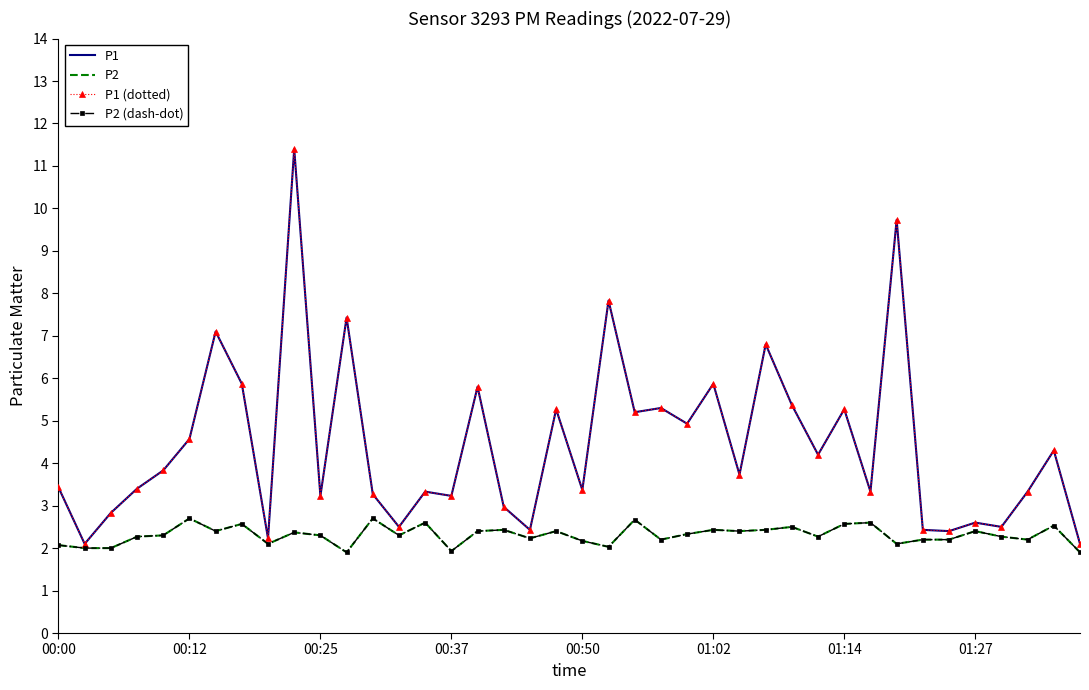

What are all the series names shown in the legend?

P1, P2, P1 (dotted), P2 (dash-dot)